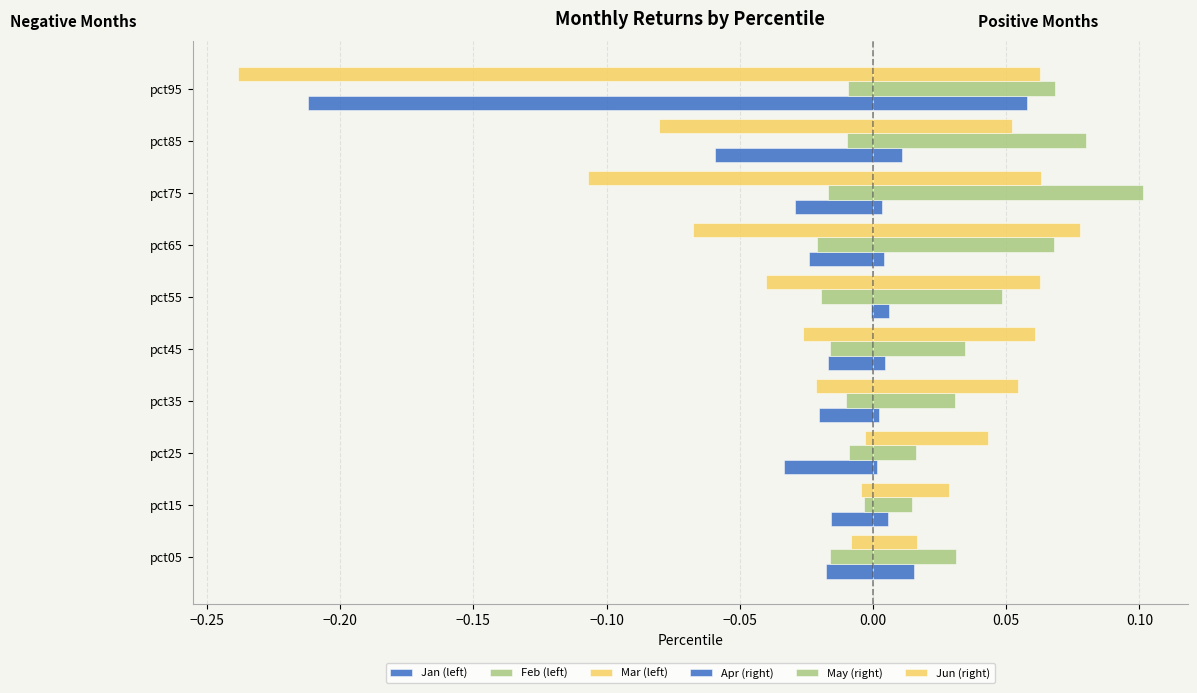

Reading left to right, transcribe all the data shown in this chart.

Jan (left): -0.0	-0.0	-0.0	-0.0	-0.0	-0.0	-0.0	-0.0	-0.1	-0.2
Feb (left): -0.0	-0.0	-0.0	-0.0	-0.0	-0.0	-0.0	-0.0	-0.0	-0.0
Mar (left): -0.0	-0.0	-0.0	-0.0	-0.0	-0.0	-0.1	-0.1	-0.1	-0.2
Apr (right): 0.0	0.0	0.0	0.0	0.0	0.0	0.0	0.0	0.0	0.1
May (right): 0.0	0.0	0.0	0.0	0.0	0.0	0.1	0.1	0.1	0.1
Jun (right): 0.0	0.0	0.0	0.1	0.1	0.1	0.1	0.1	0.1	0.1